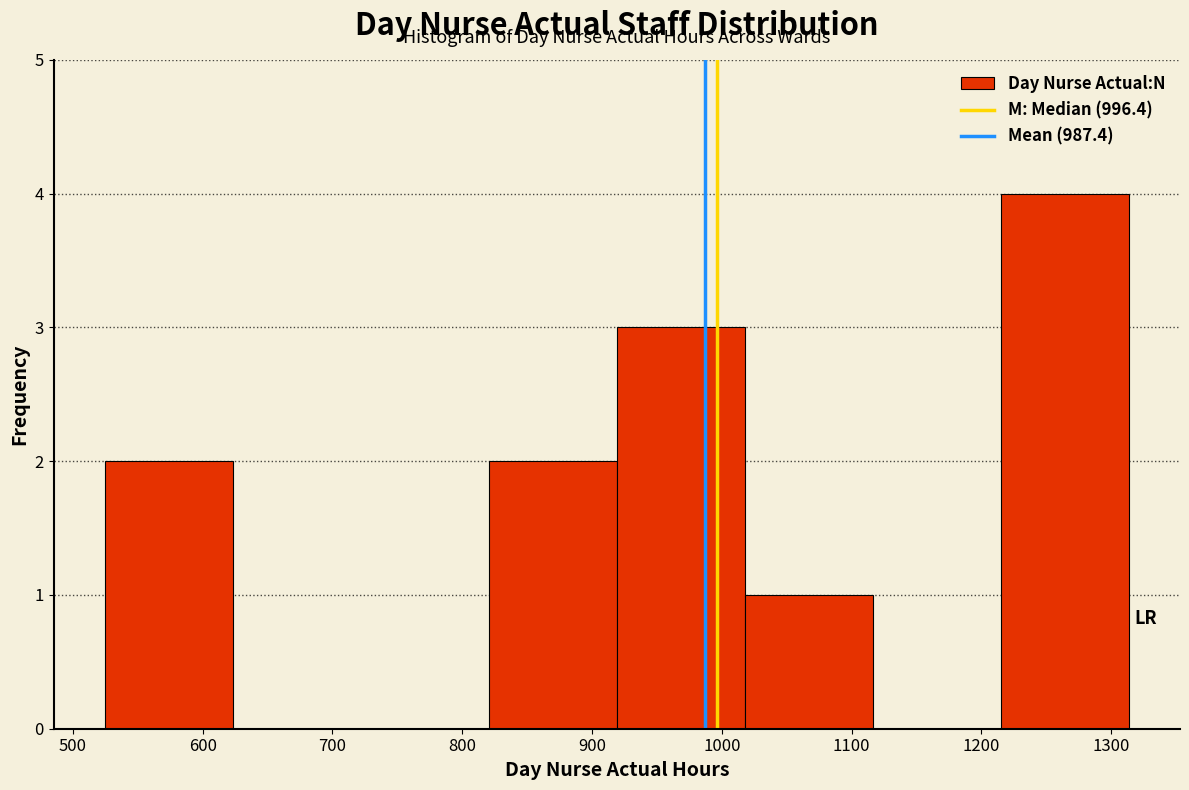

Reading left to right, transcribe this chart: for each bar, give the range it covers on the x-axis and its height. Neither the bar edges nor the heights are printed on the chart, so give them approximately, as read against the axes.

520 to 620: 2
620 to 720: 0
720 to 820: 0
820 to 920: 2
920 to 1020: 3
1020 to 1120: 1
1120 to 1210: 0
1210 to 1310: 4